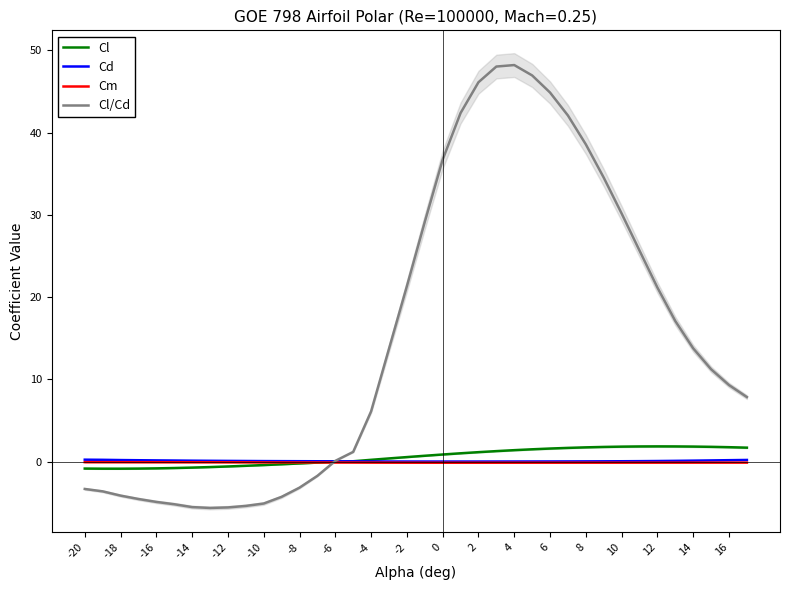

The value of Cl/Cd at 10 is 30.2. True or false?

True